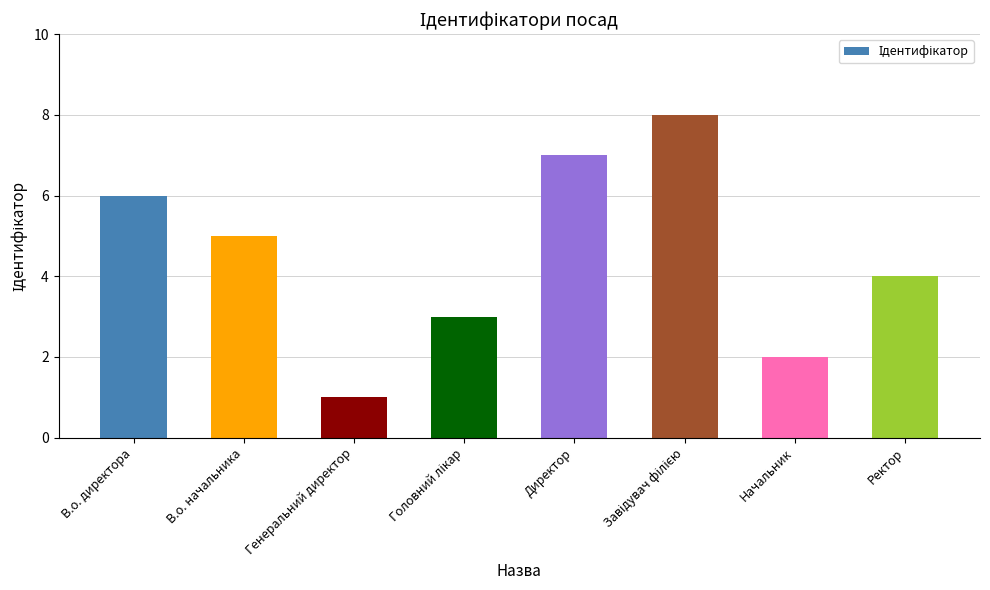

The value at Директор is 7. True or false?

True